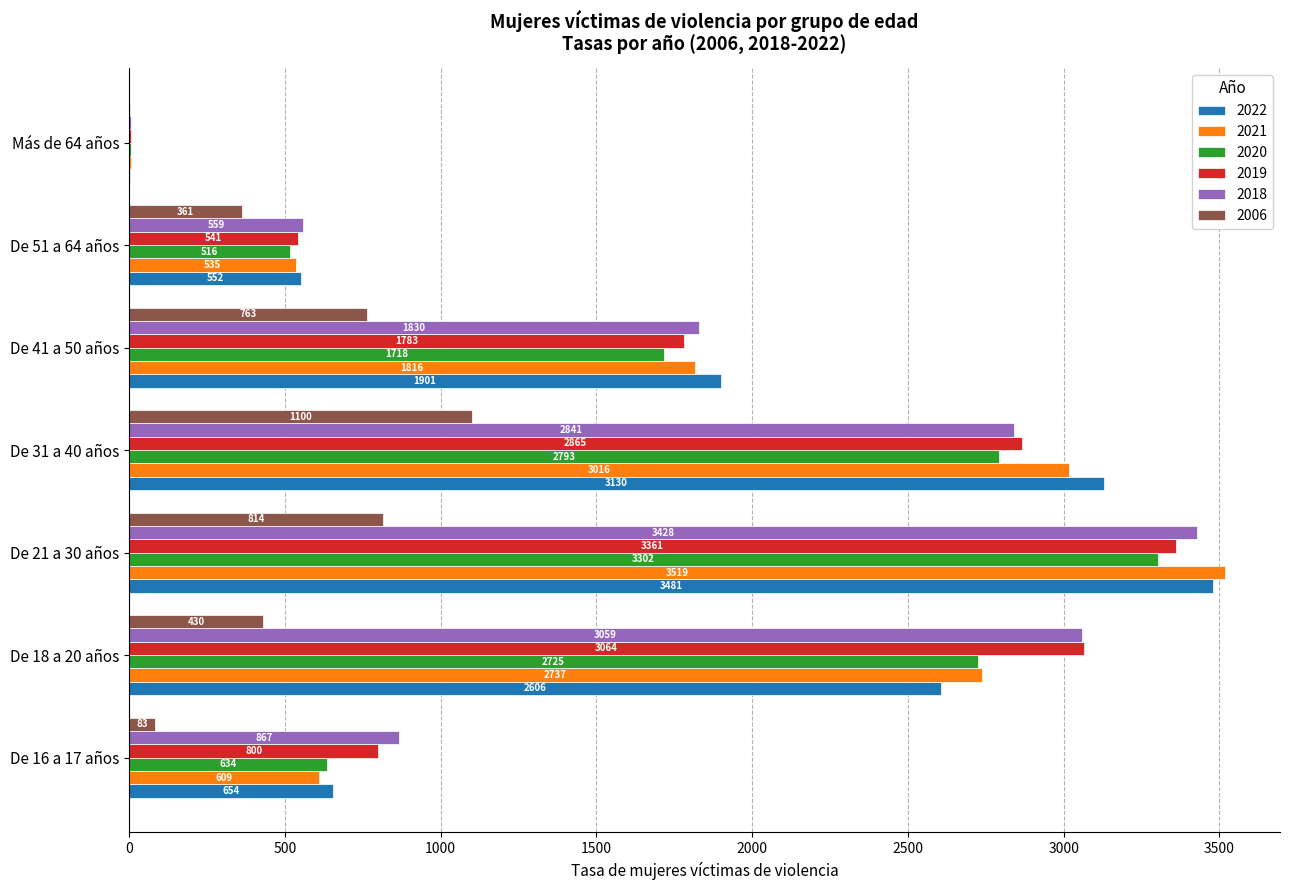

What is the approximate value of 2019 at De 18 a 20 años?

3063.9